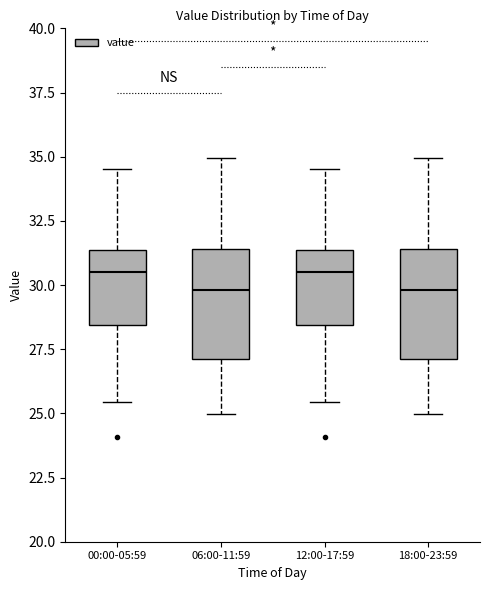

Reading left to right, transcribe this box plot: for each box, give where its median line is, the range the box spans, and where its two whiskers end, as read against the y-axis. The values are not printed on the chart, so give them approximately, as read against the axis.

00:00-05:59: median 30.5, box 28.5 to 31.5, whiskers 25.5 to 34.5
06:00-11:59: median 30.0, box 27.0 to 31.5, whiskers 25.0 to 35.0
12:00-17:59: median 30.5, box 28.5 to 31.5, whiskers 25.5 to 34.5
18:00-23:59: median 30.0, box 27.0 to 31.5, whiskers 25.0 to 35.0